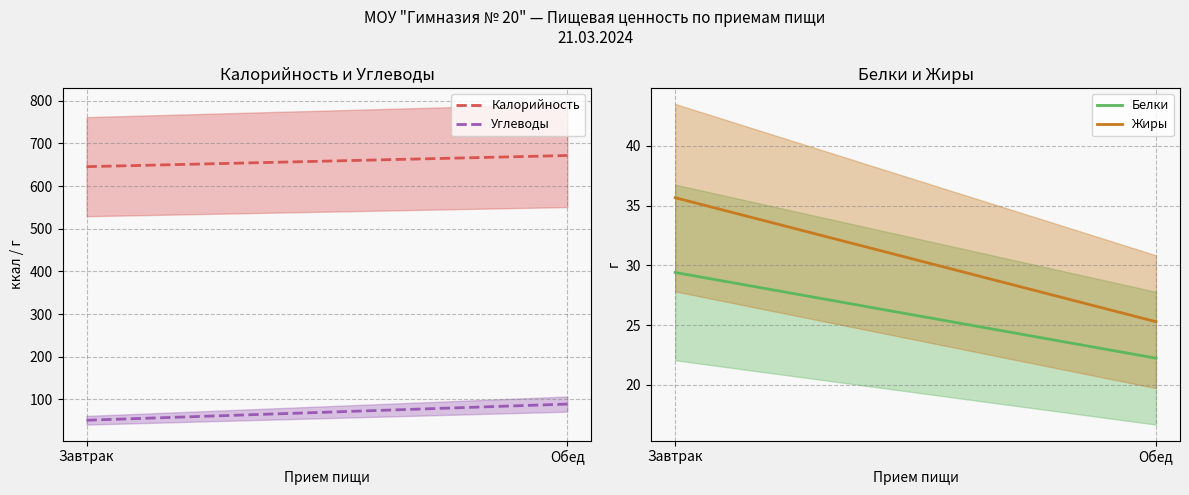

What is the smallest value displayed?

22.2